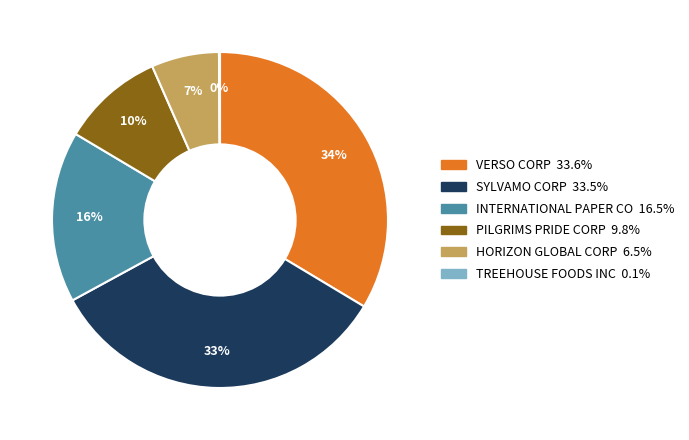

Is there a majority slice in this chart?

No